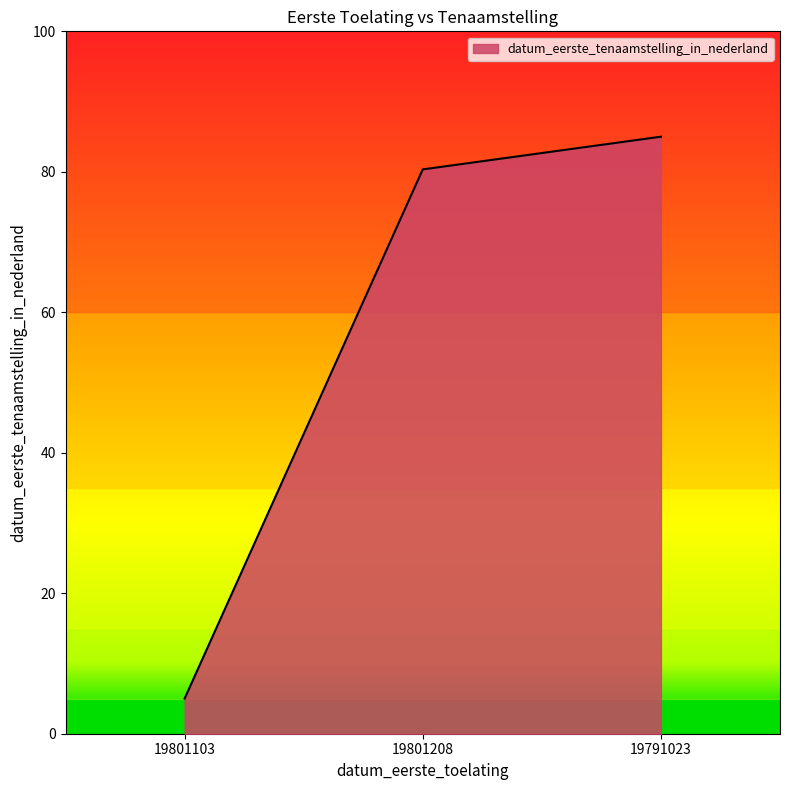

What position from the left is 19801208?

2